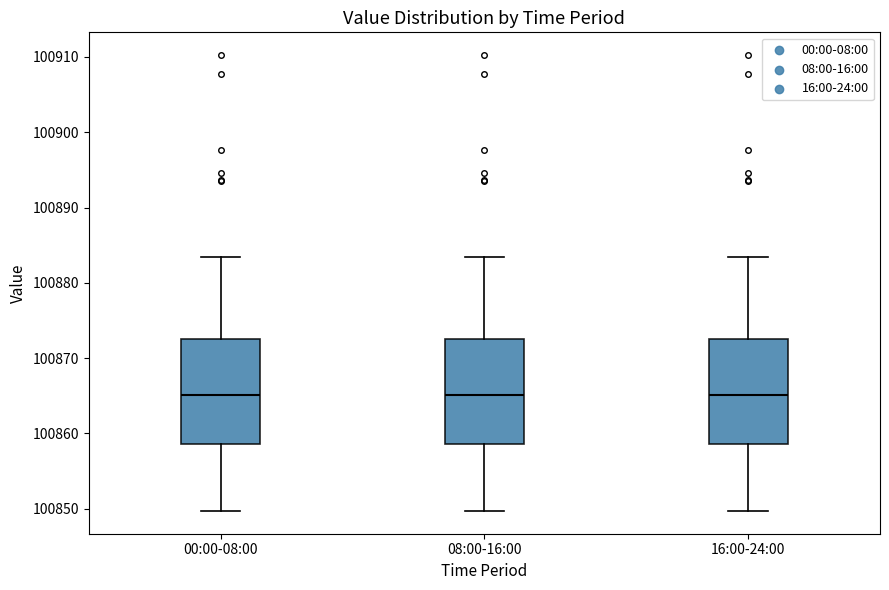

Reading left to right, read every box against the y-axis: the position of its median line, the range the box covers, and the ends of its whiskers. The values are not printed on the chart, so give them approximately, as read against the axis.

00:00-08:00: median 100865, box 100859 to 100873, whiskers 100850 to 100883
08:00-16:00: median 100865, box 100859 to 100873, whiskers 100850 to 100883
16:00-24:00: median 100865, box 100859 to 100873, whiskers 100850 to 100883